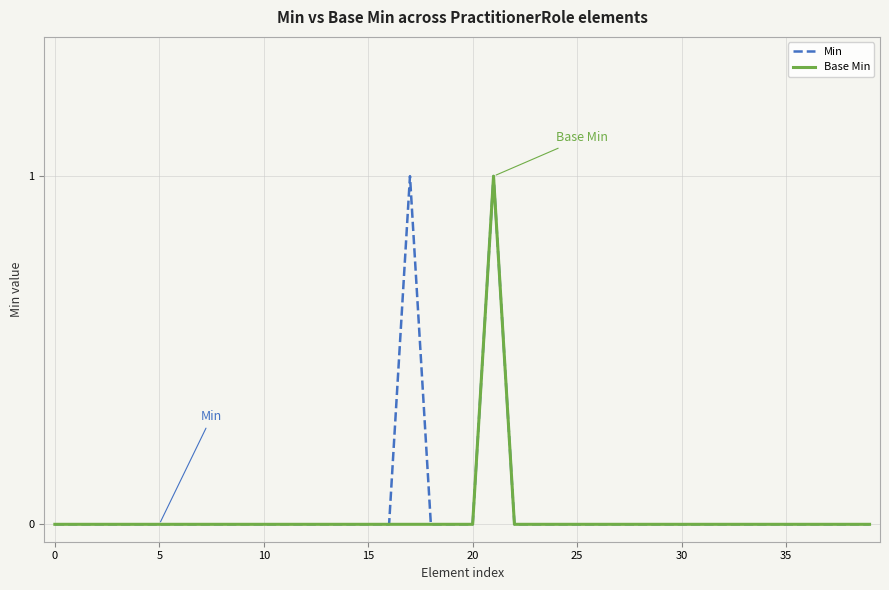

Is it true that Min equals 0 at 20?

True